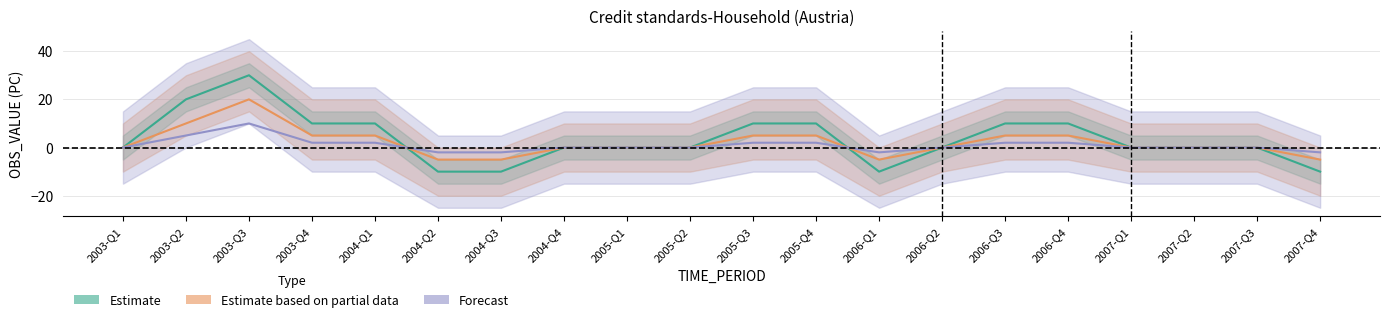

True or false: Forecast has more than 2 interior local peaks.

False